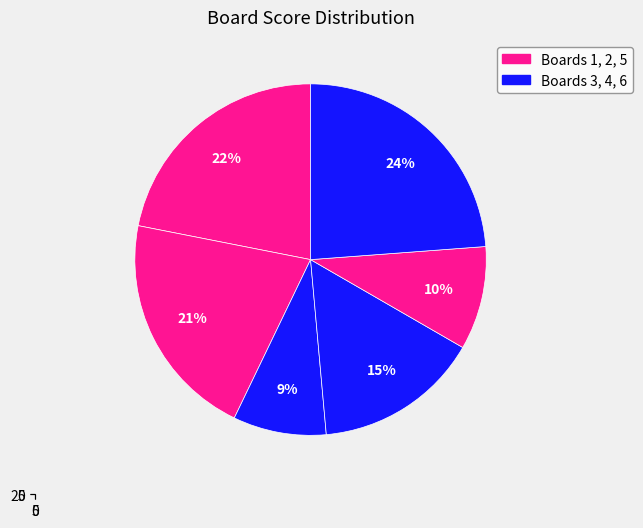

Count the number of slices in the pie.

6